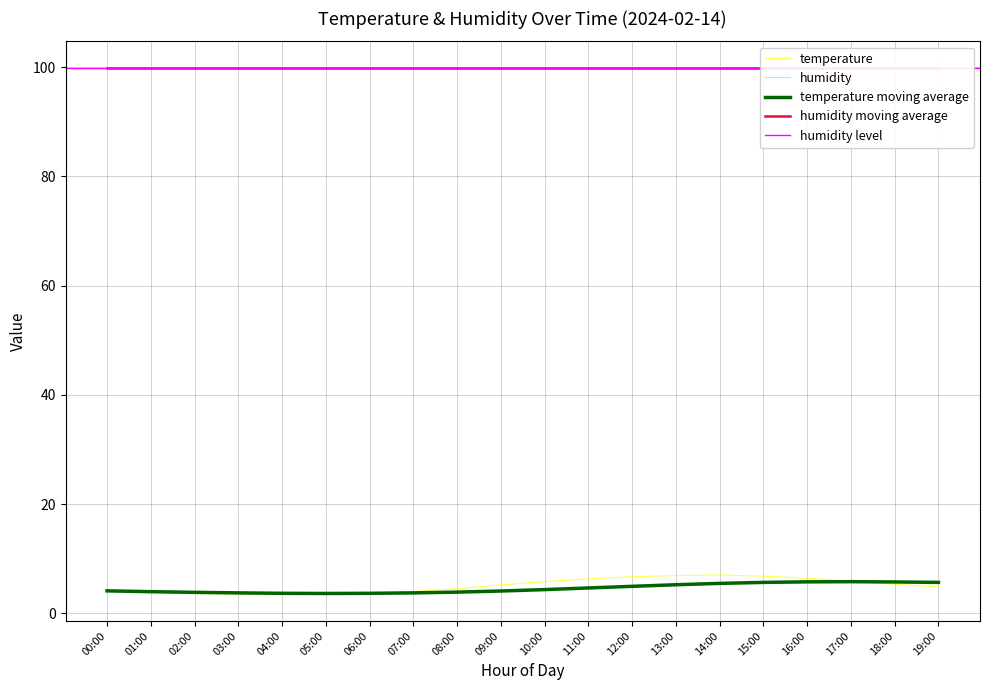

What is the spread (max minus min) of values at 16:00?

0.7